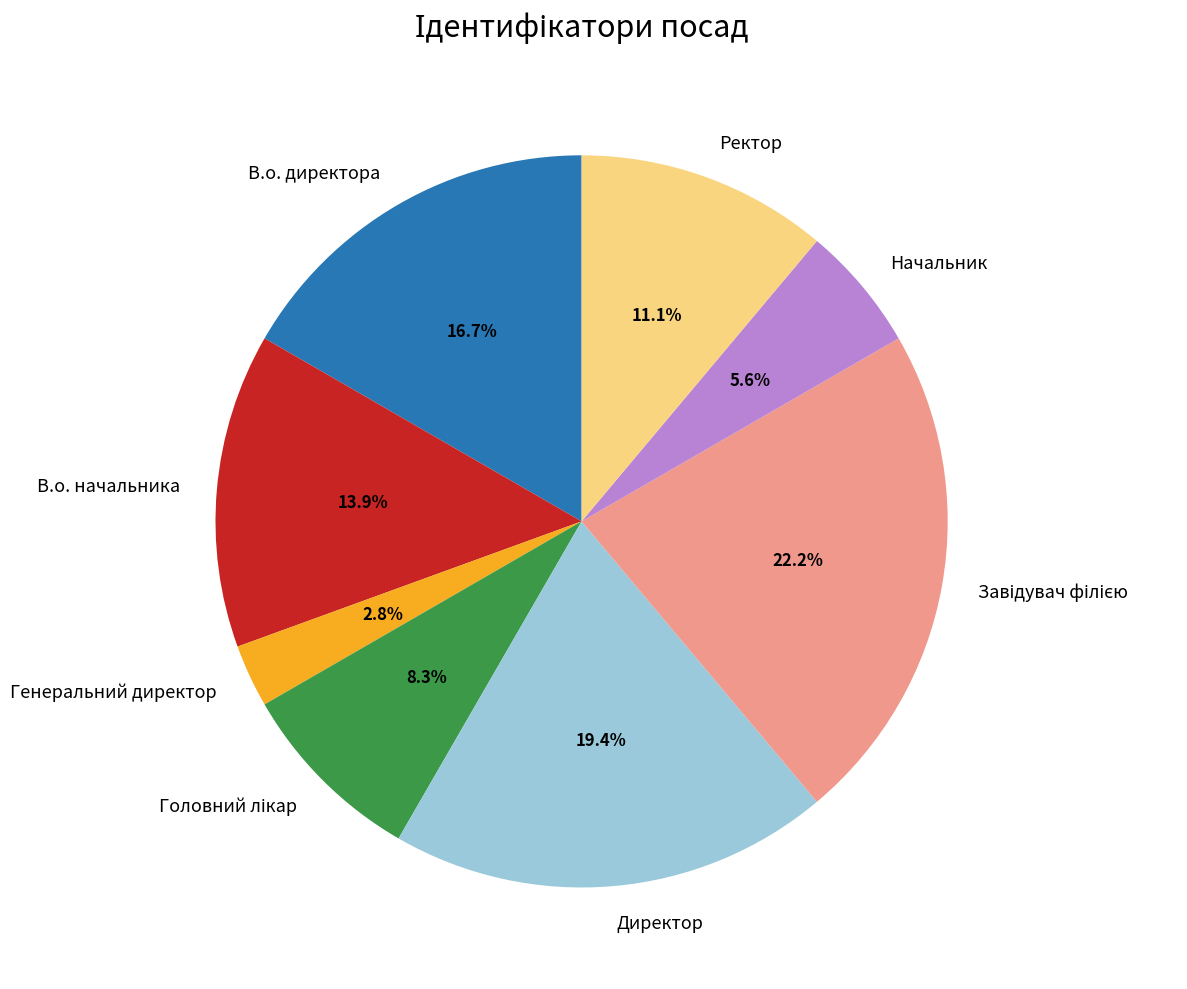

To the nearest percent, what is the average slice percentage?

12%